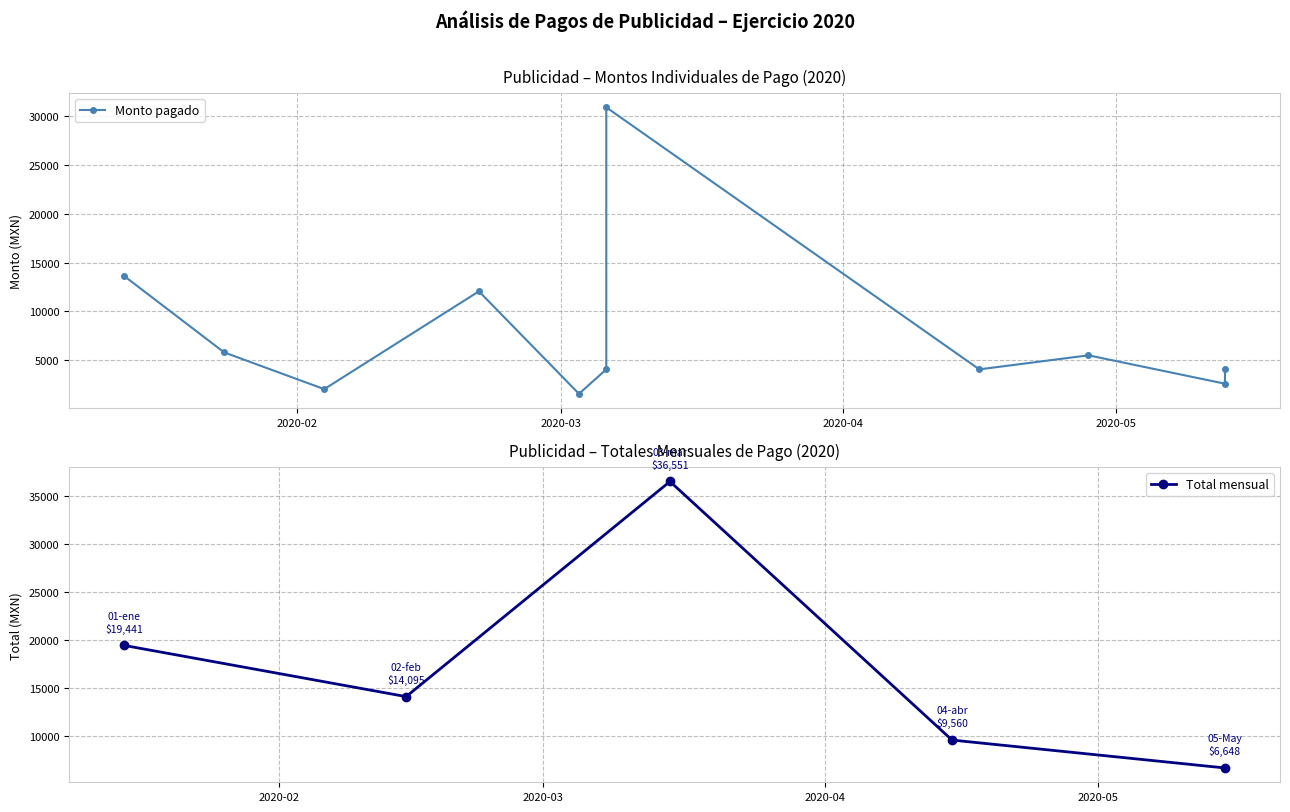

What value does the data have at 2020-01-24?

5800.0